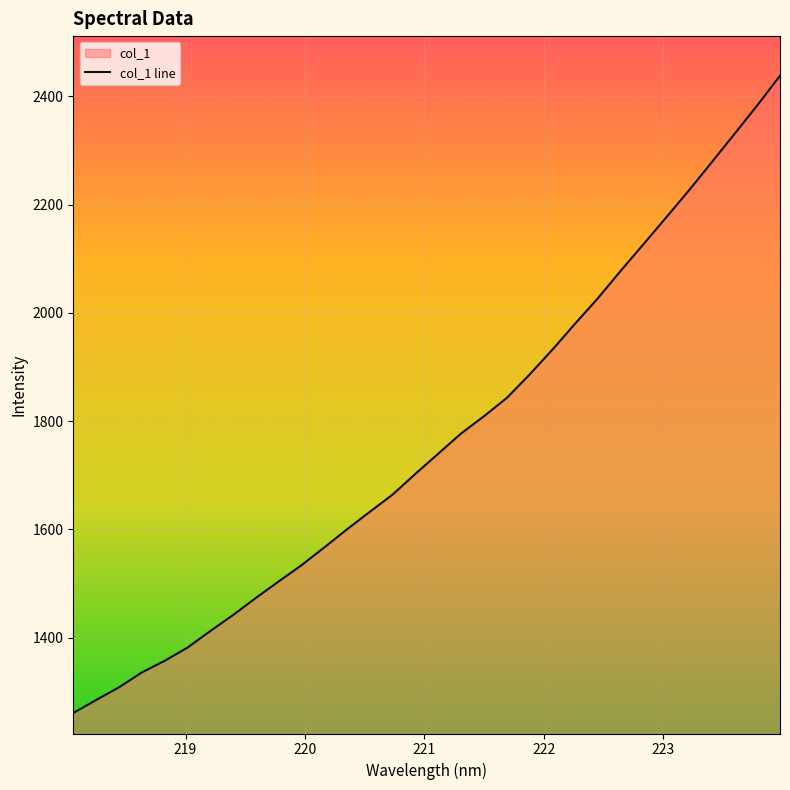

What is the value of the 12th point from the left?

1566.8